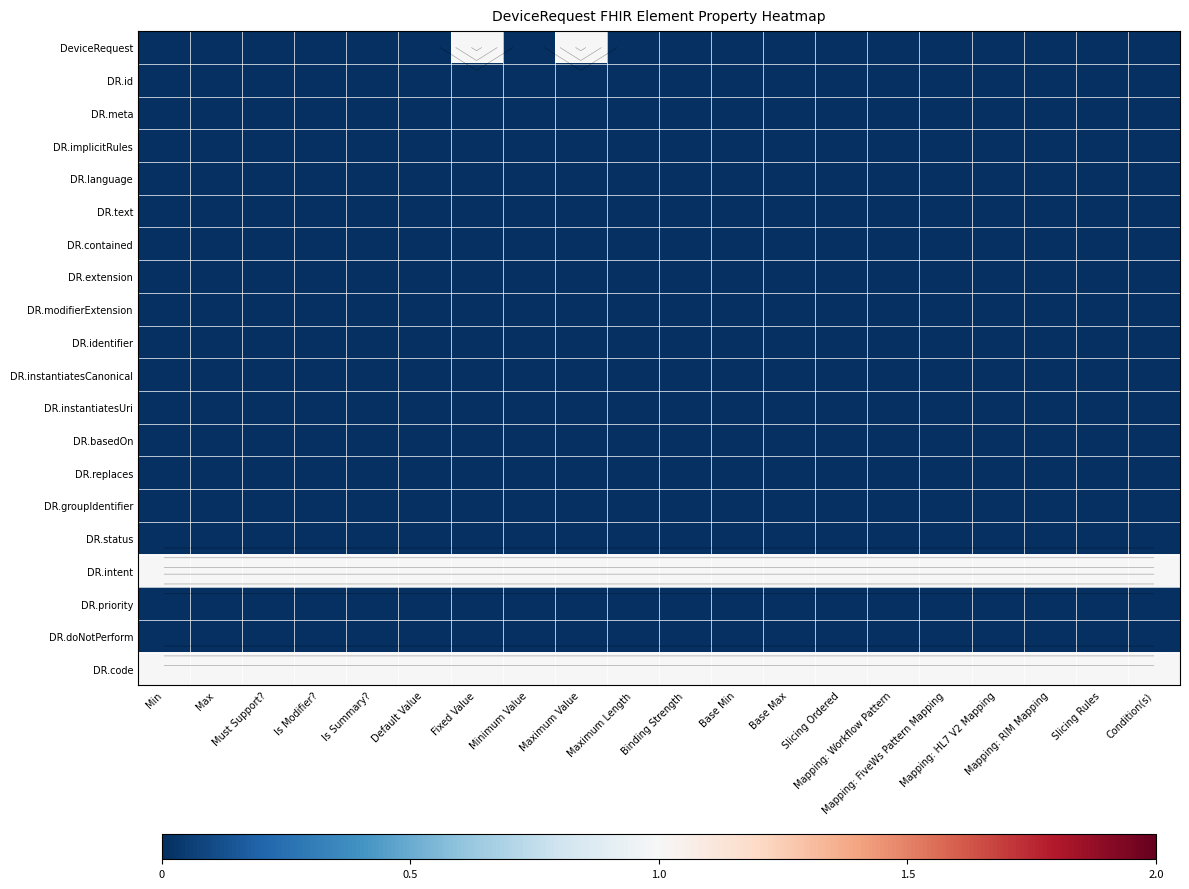

Rank the series by their maximum value, from lowest to highest.

DR.id, DR.meta, DR.implicitRules, DR.language, DR.text, DR.contained, DR.extension, DR.modifierExtension, DR.identifier, DR.instantiatesCanonical, DR.instantiatesUri, DR.basedOn, DR.replaces, DR.groupIdentifier, DR.status, DR.priority, DR.doNotPerform, DeviceRequest, DR.intent, DR.code